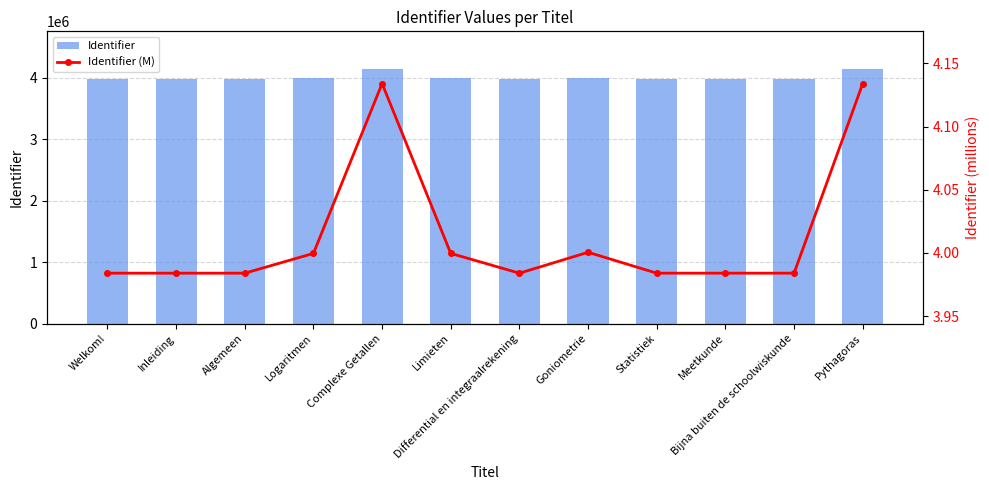

What are all the series names shown in the legend?

Identifier, Identifier (M)